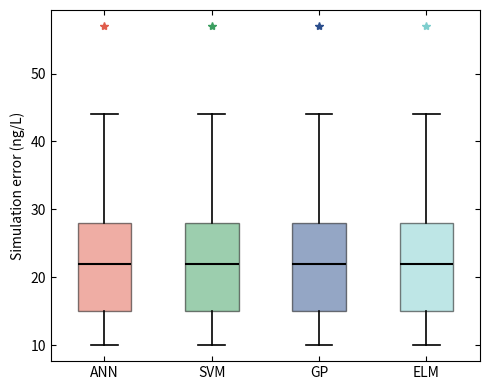

Reading left to right, transcribe this box plot: for each box, give where its median line is, the range the box spans, and where its two whiskers end, as read against the y-axis. The values are not printed on the chart, so give them approximately, as read against the axis.

ANN: median 22, box 15 to 28, whiskers 10 to 44
SVM: median 22, box 15 to 28, whiskers 10 to 44
GP: median 22, box 15 to 28, whiskers 10 to 44
ELM: median 22, box 15 to 28, whiskers 10 to 44